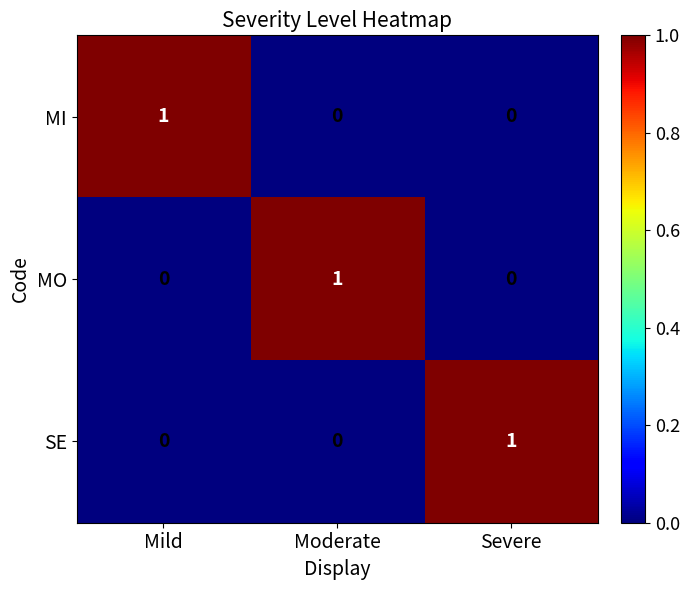

At how many categories does at least one series exceed 0?

3